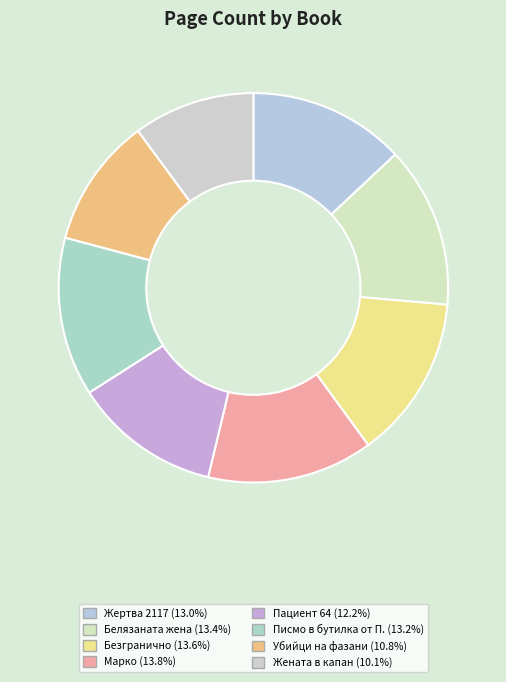

What is the change in value from Убийци на фазани to Жената в капан?

-28